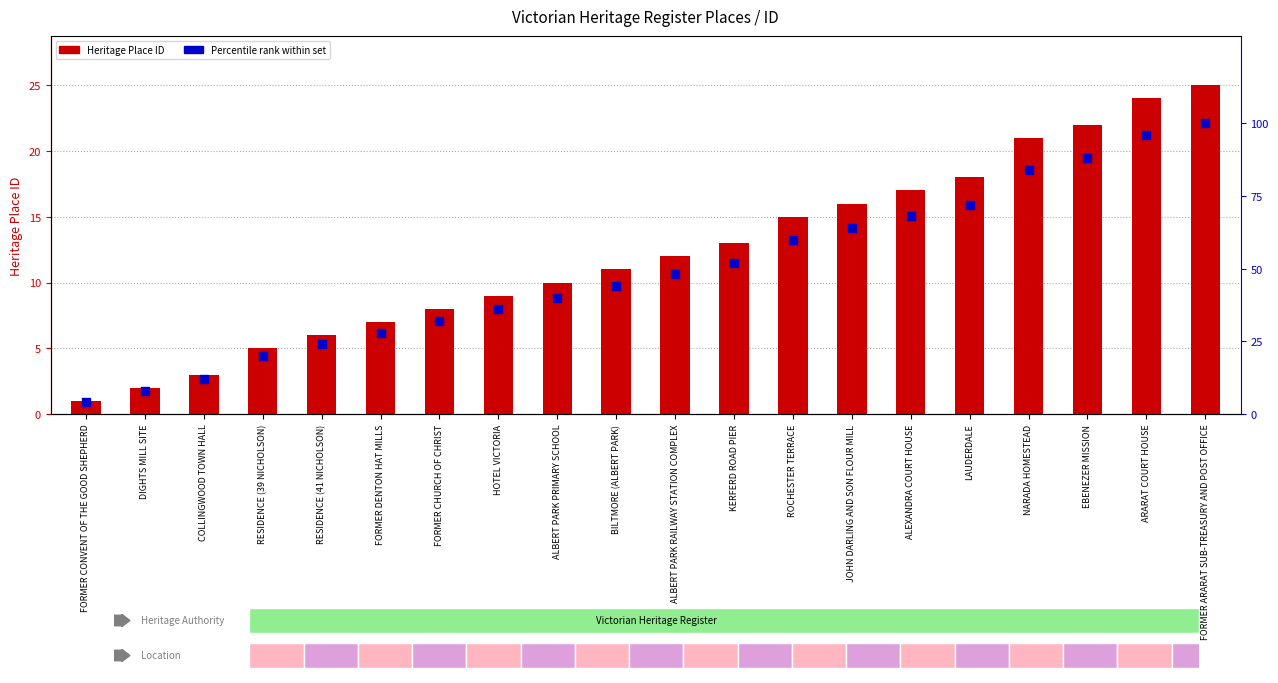

What is the total value across all series at FORMER CHURCH OF CHRIST?

40